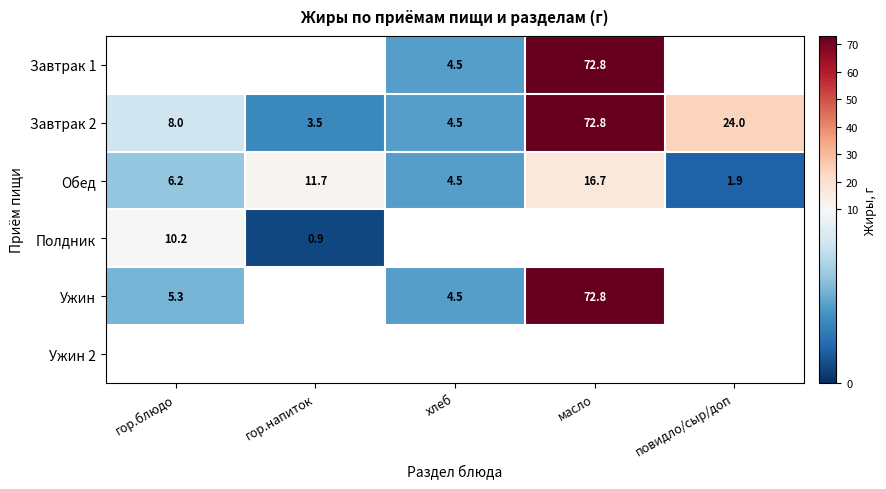

Is it true that Обед equals 20.3 at гор.напиток?

False